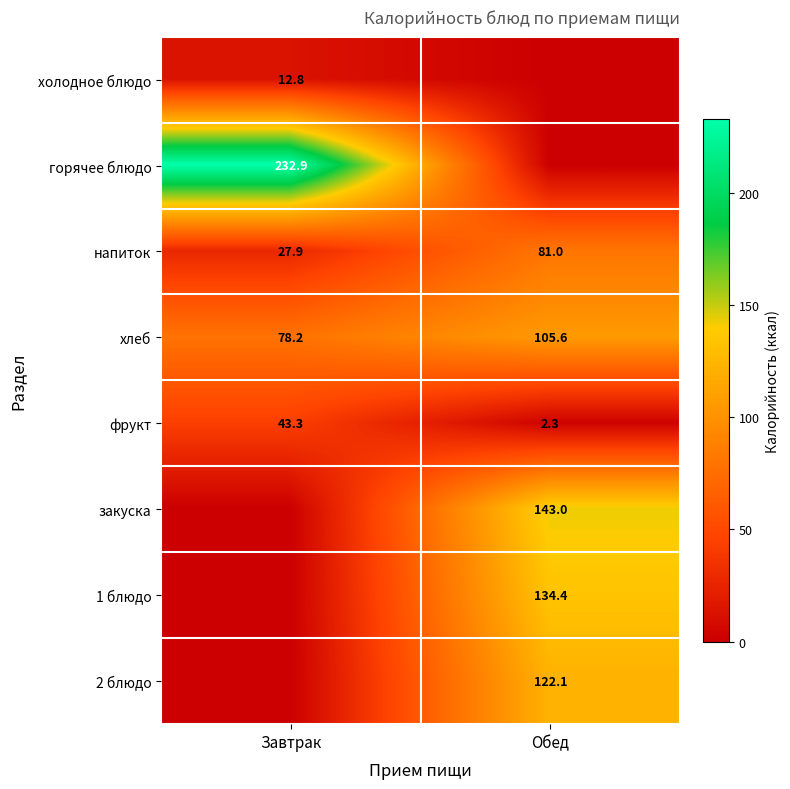

Is it true that 2 блюдо equals 122.1 at Обед?

True